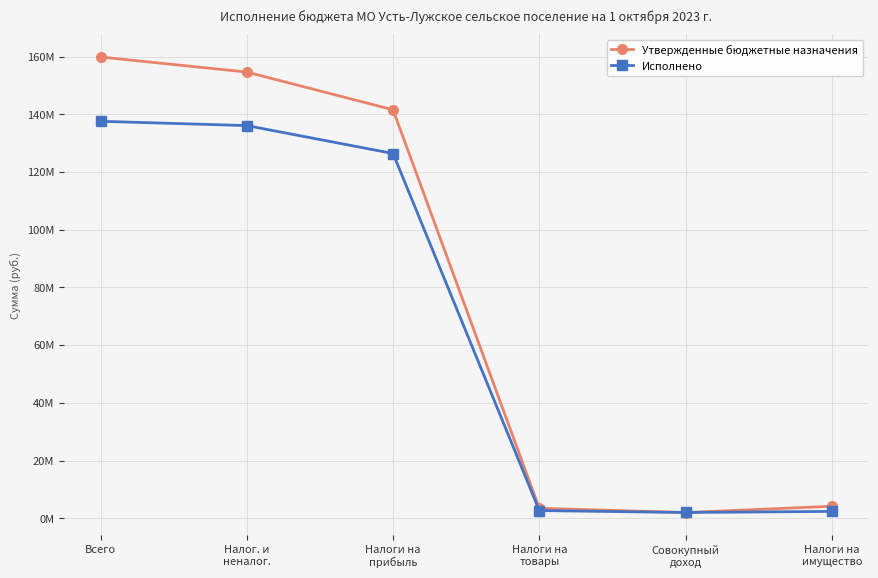

At which label does Исполнено reach its peak?

Всего